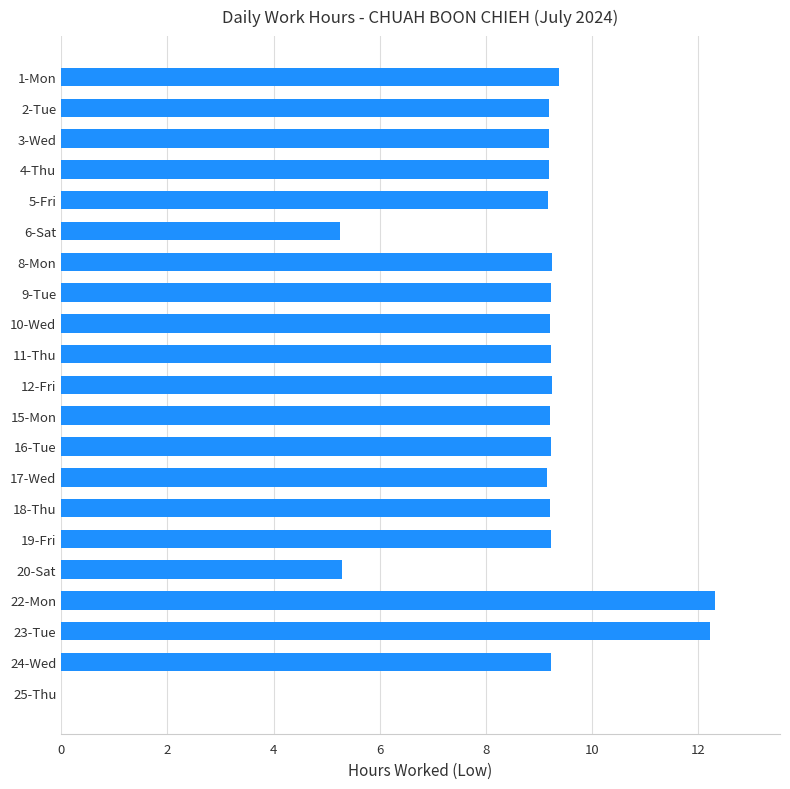

True or false: the data shows 21.3 at 22-Mon.

False